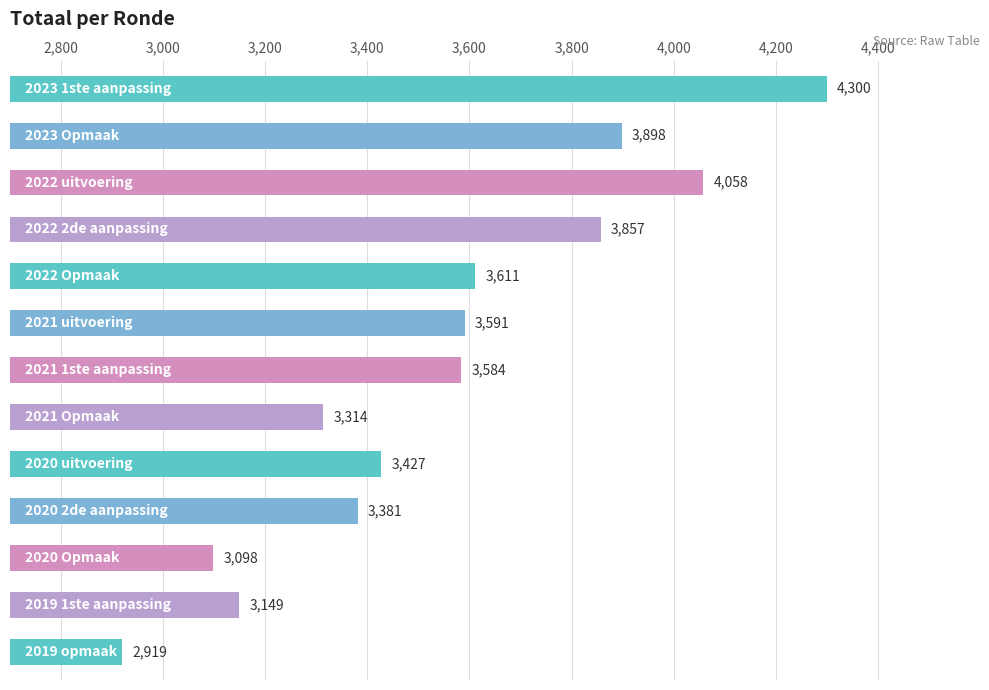

What is the average value?

3553